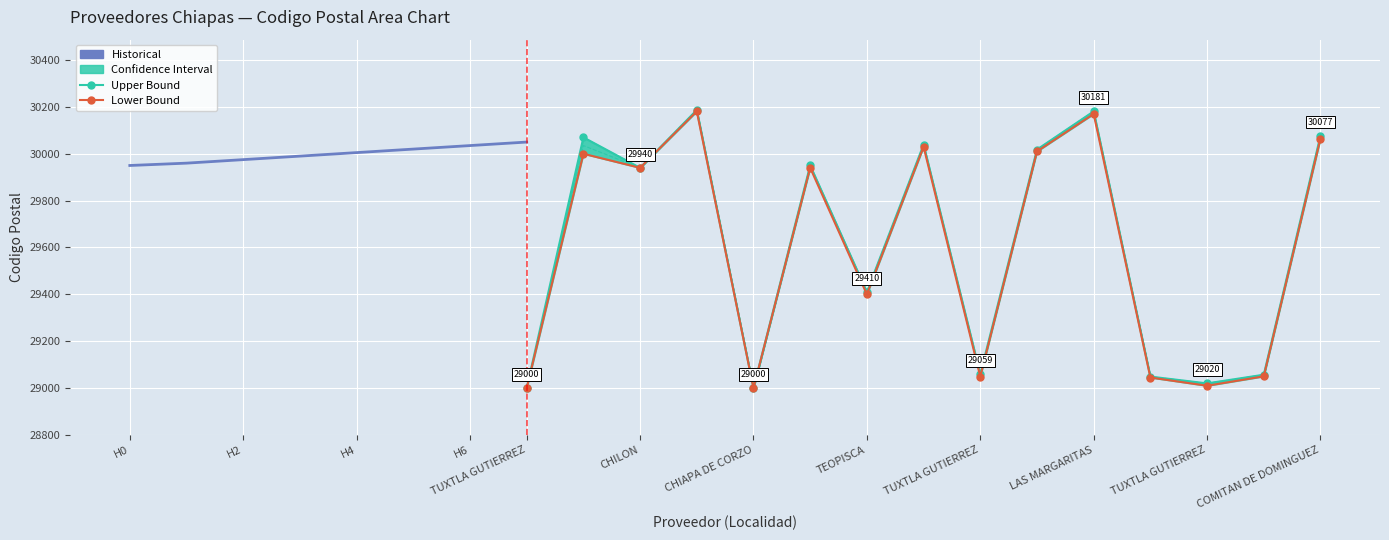

What is the greatest value displayed?

30187